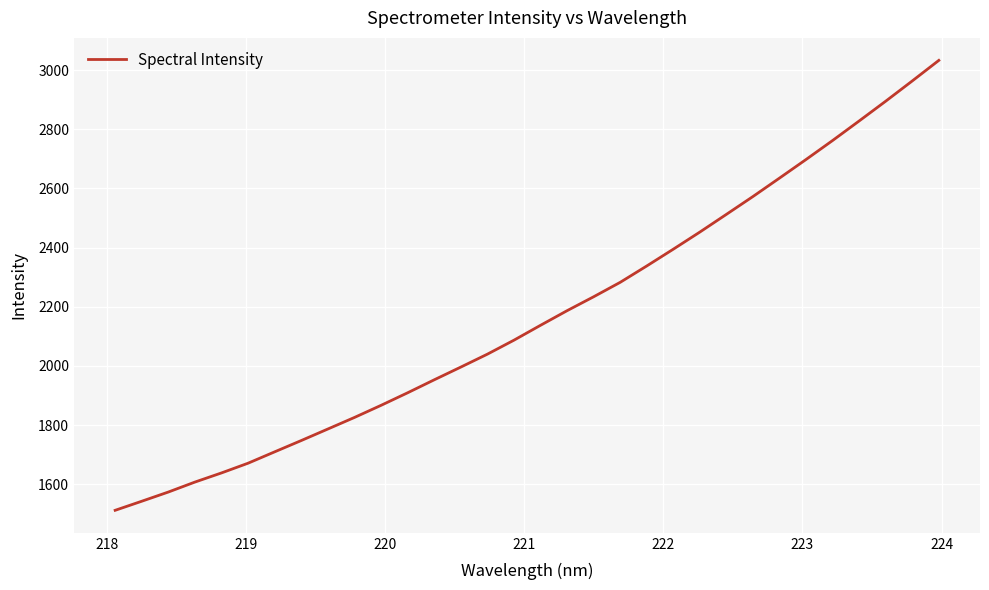

What is the greatest value displayed?

3033.2